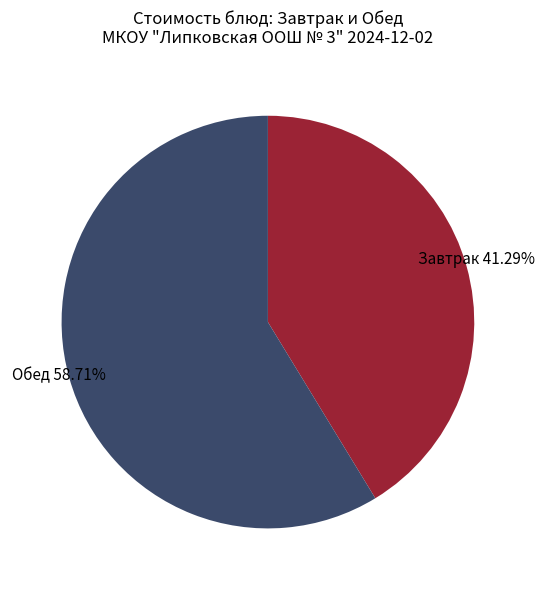

Is there any slice that represents more than half of the pie?

Yes